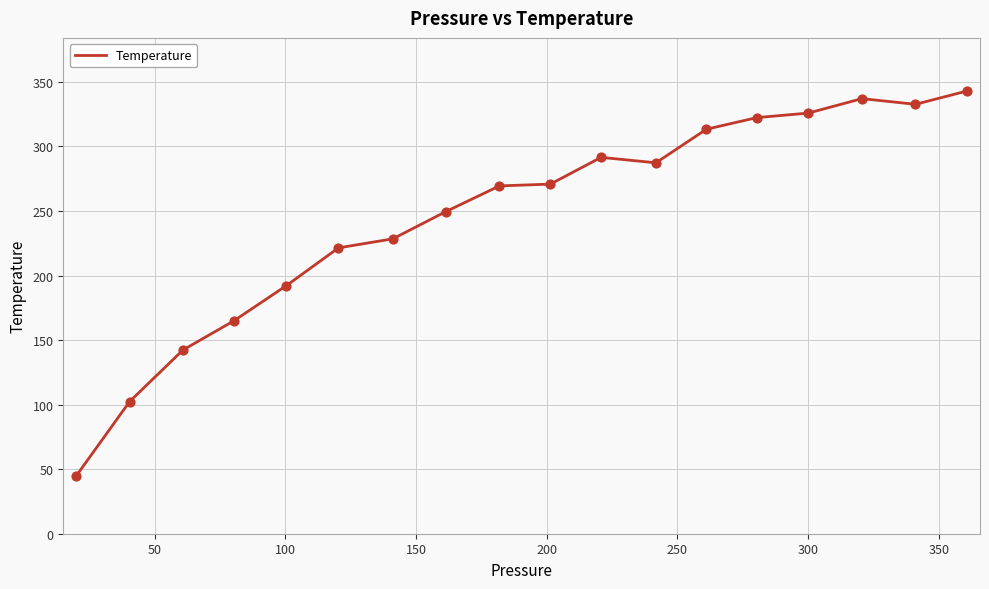

What is the maximum value shown in the chart?

342.9